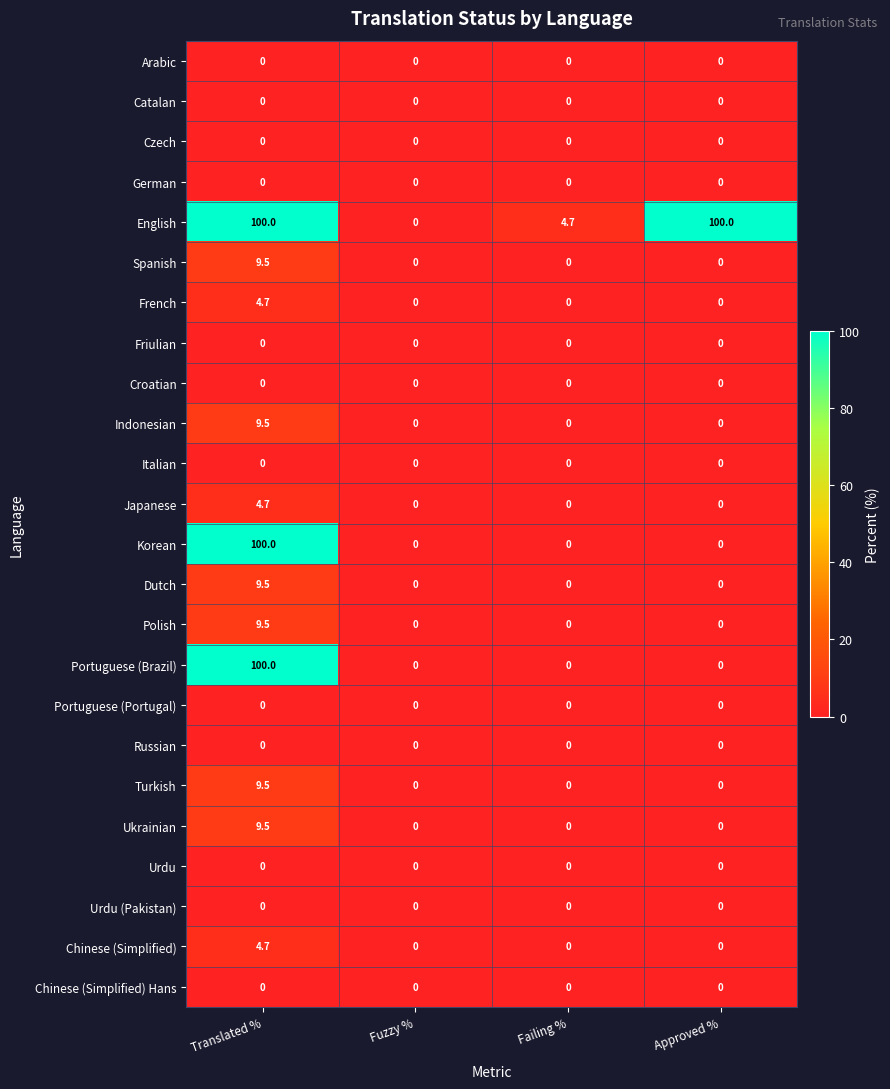

At how many categories does at least one series exceed 29?

2